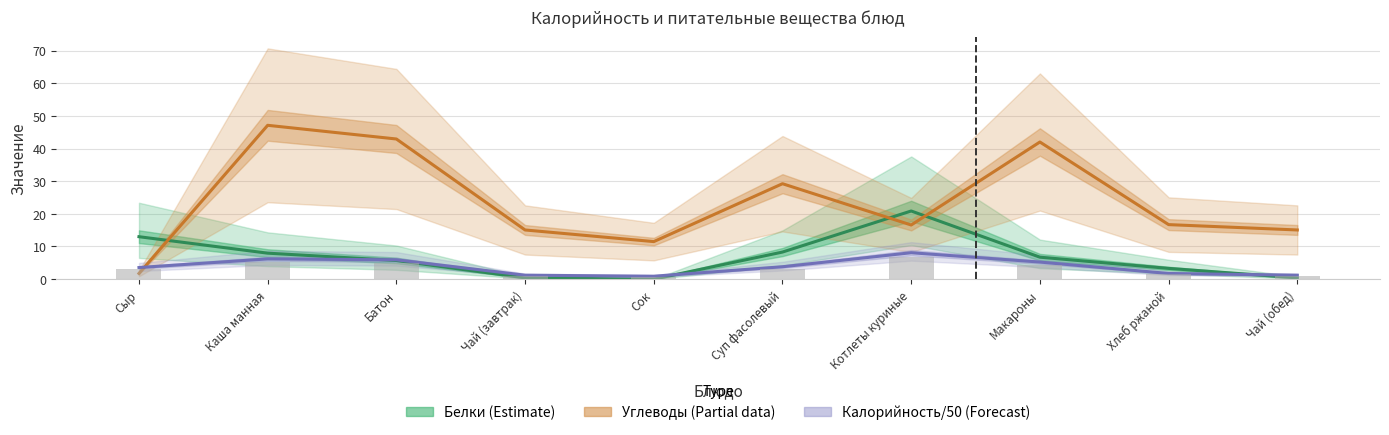

The value of Калорийность/50 (Forecast) at Каша манная is 1.9. True or false?

False